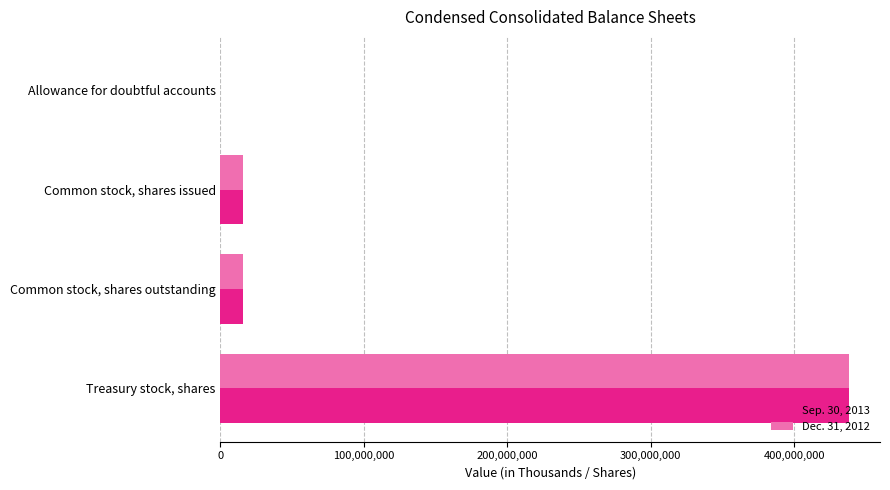

What is the total value across all series at Common stock, shares outstanding?

30724000